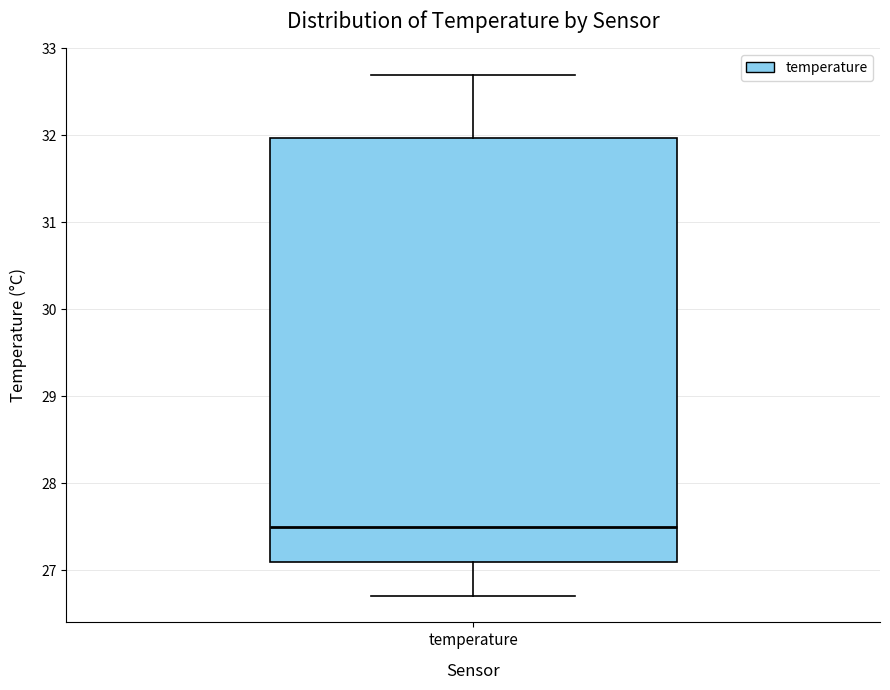

Transcribe this box plot: give where the median line is, the range the box spans, and where the two whiskers end, as read against the y-axis. The values are not printed on the chart, so give them approximately, as read against the axis.

median 27.5, box 27.1 to 32.0, whiskers 26.7 to 32.7